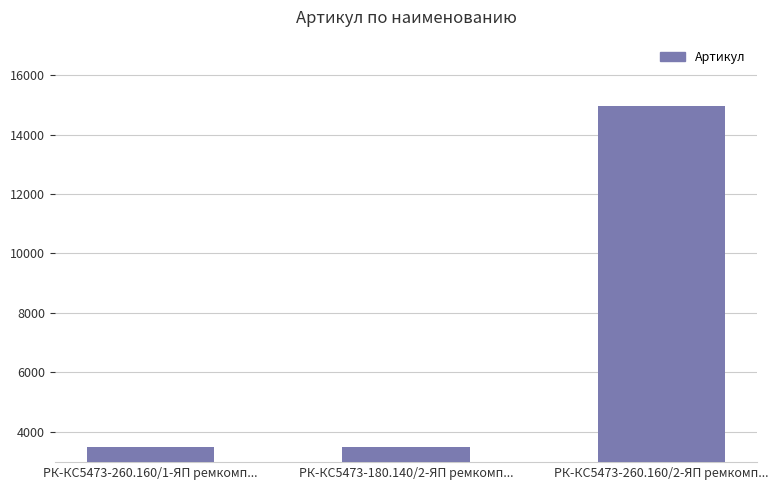

What is the label of the 3rd bar from the right?

РК-КС5473-260.160/1-ЯП ремкомп...